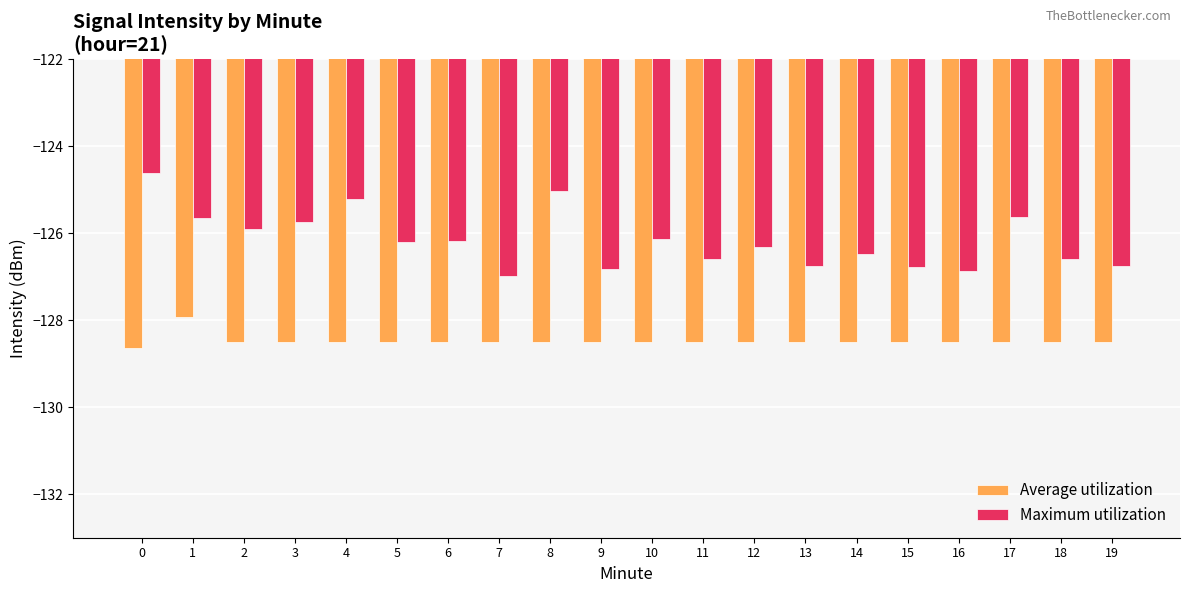

List the labels in order of Average utilization value, largest first.

1, 2, 3, 4, 5, 6, 7, 8, 9, 10, 11, 12, 13, 14, 15, 16, 17, 18, 19, 0